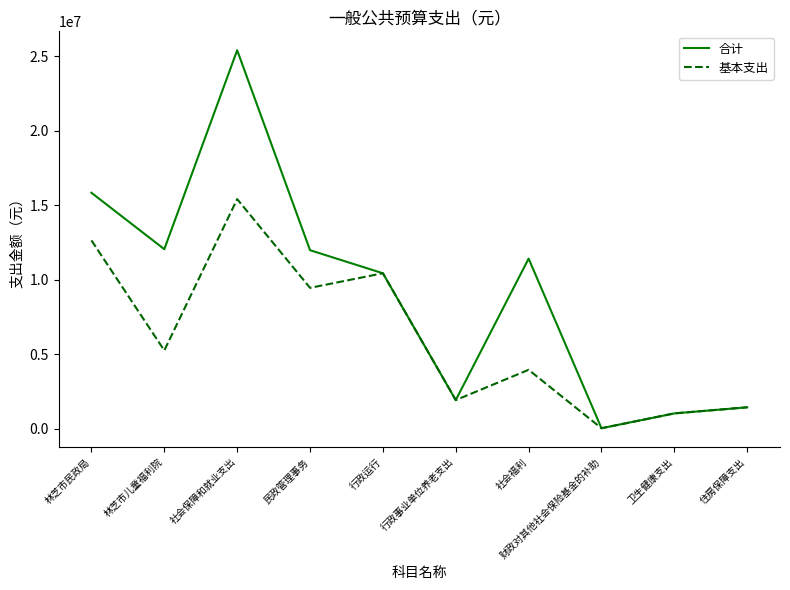

Between 社会保障和就业支出 and 行政事业单位养老支出, which series saw the biggest shift?

合计